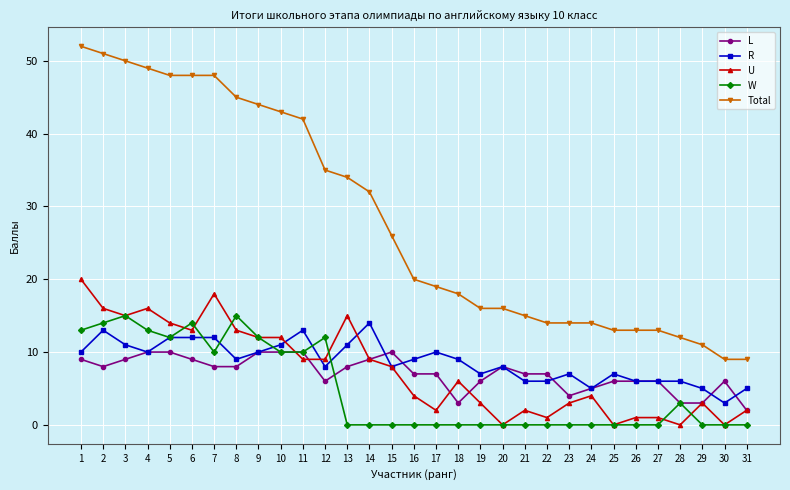

Where does the Total series first go above 20?

1